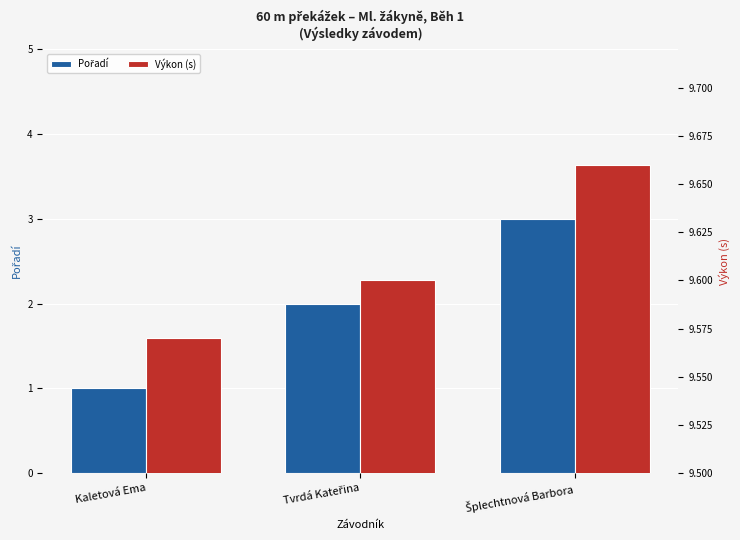

At which category is the sum across all series the highest?

Šplechtnová Barbora